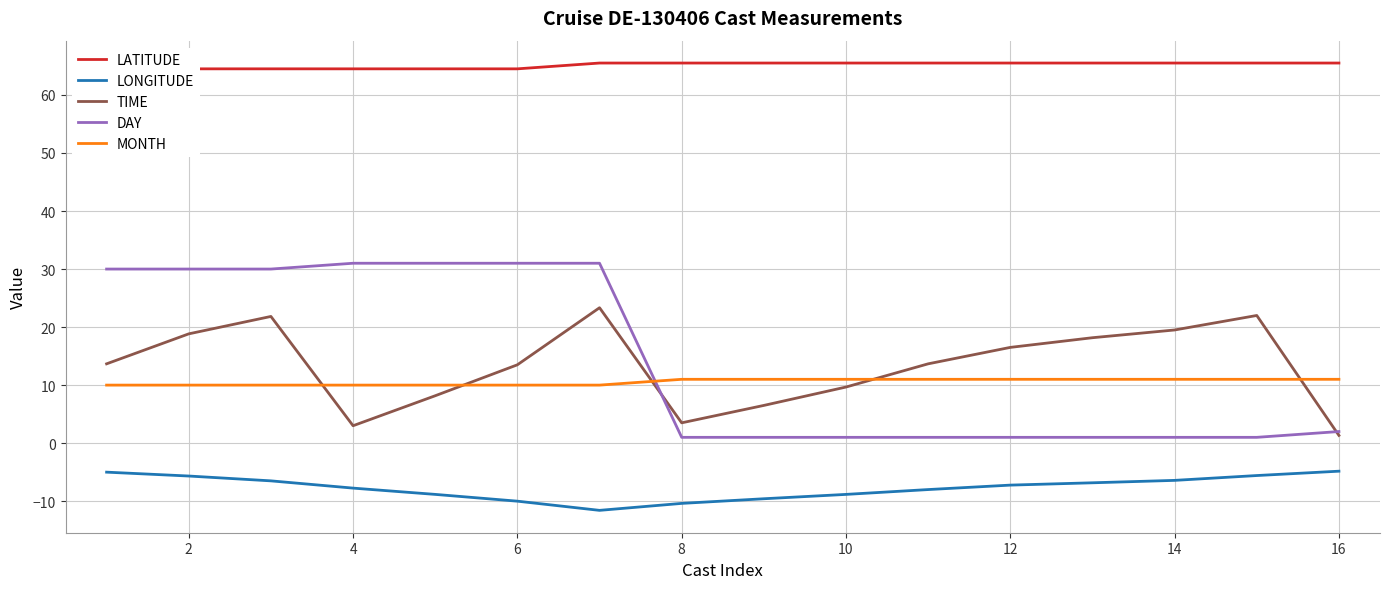

How many intersections are there between MONTH and DAY?

1